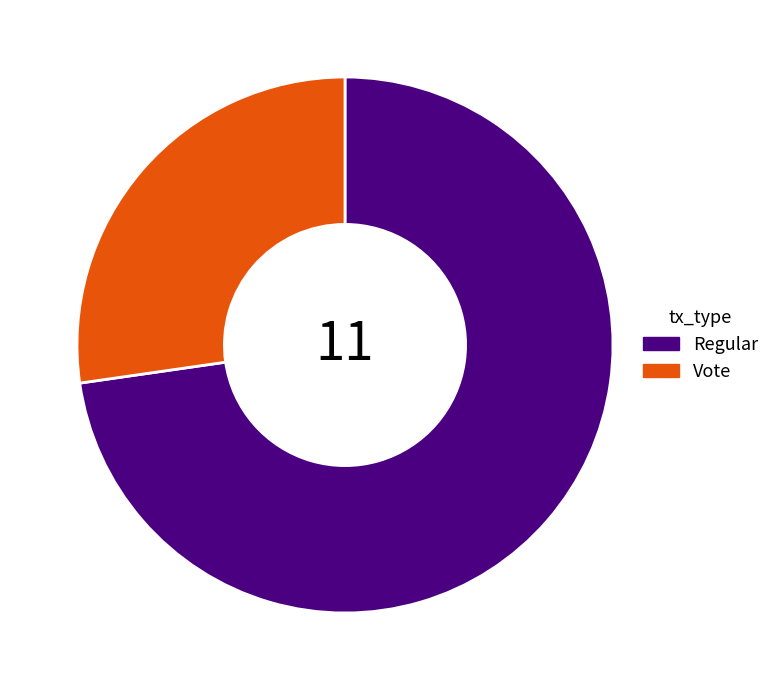

Combined, do Vote and Regular account for over 50%?

Yes